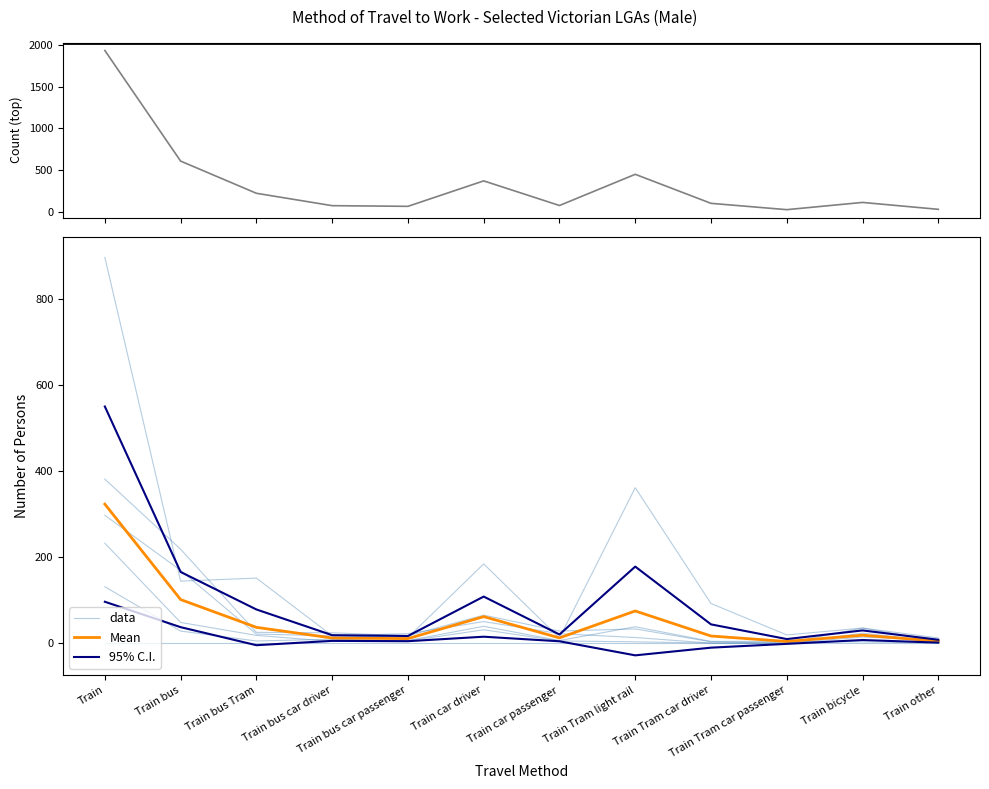

What is the value of the 95% C.I. point at the 9th from the left?

43.5